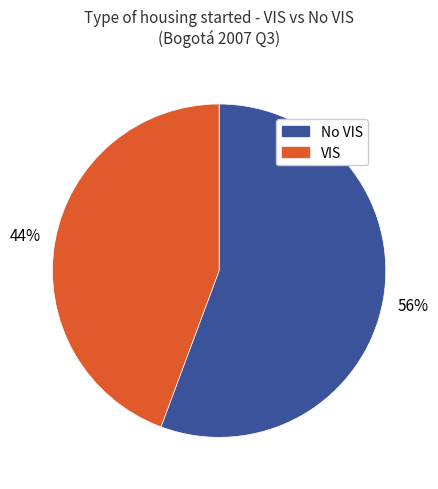

Is there any slice that represents more than half of the pie?

Yes